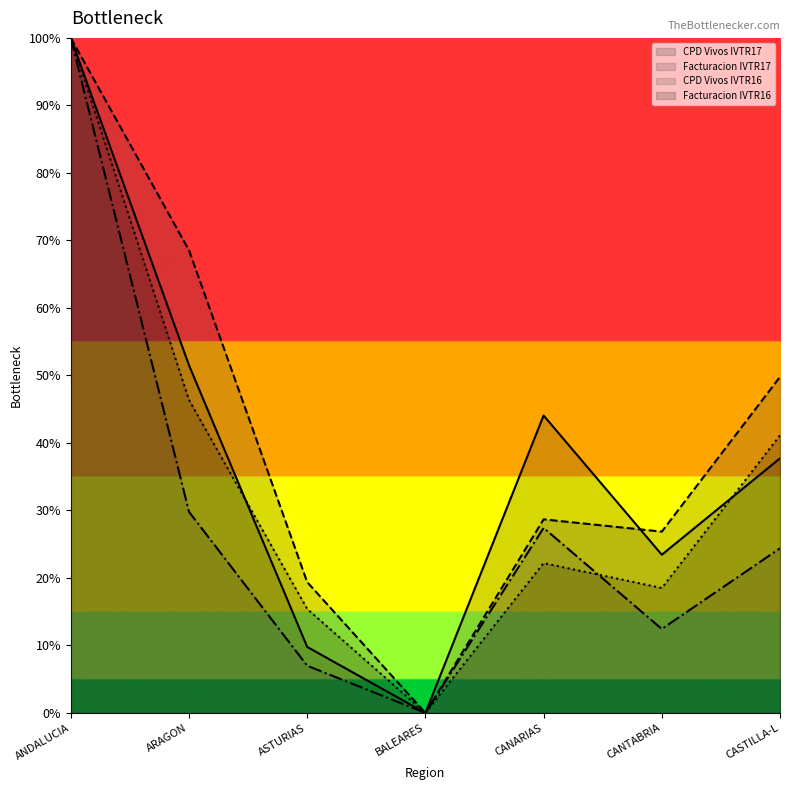

At which category does CPD Vivos IVTR16 reach its first local valley?

BALEARES